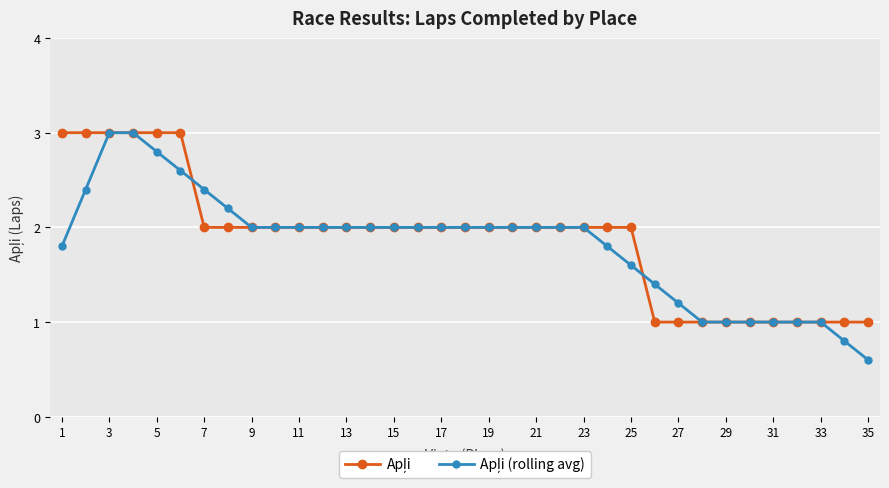

How many lines are shown in the chart?

2